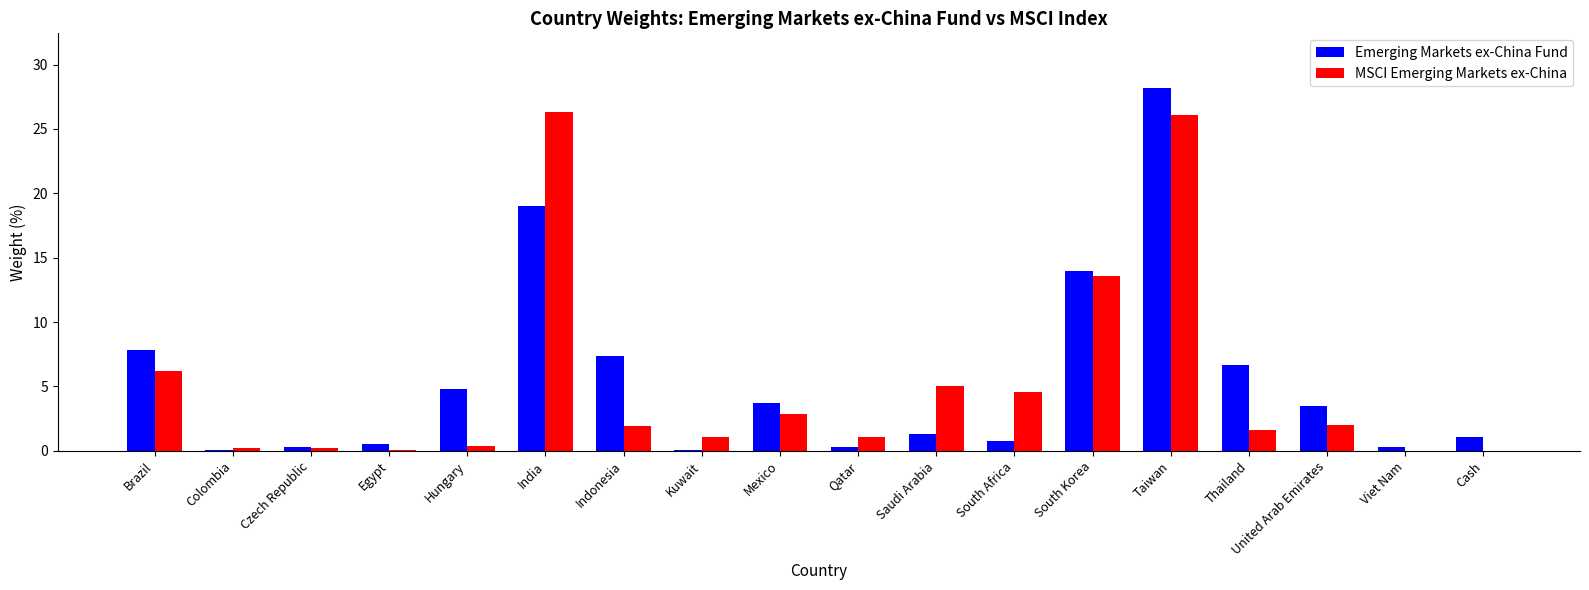

At which category is the sum across all series the highest?

Taiwan